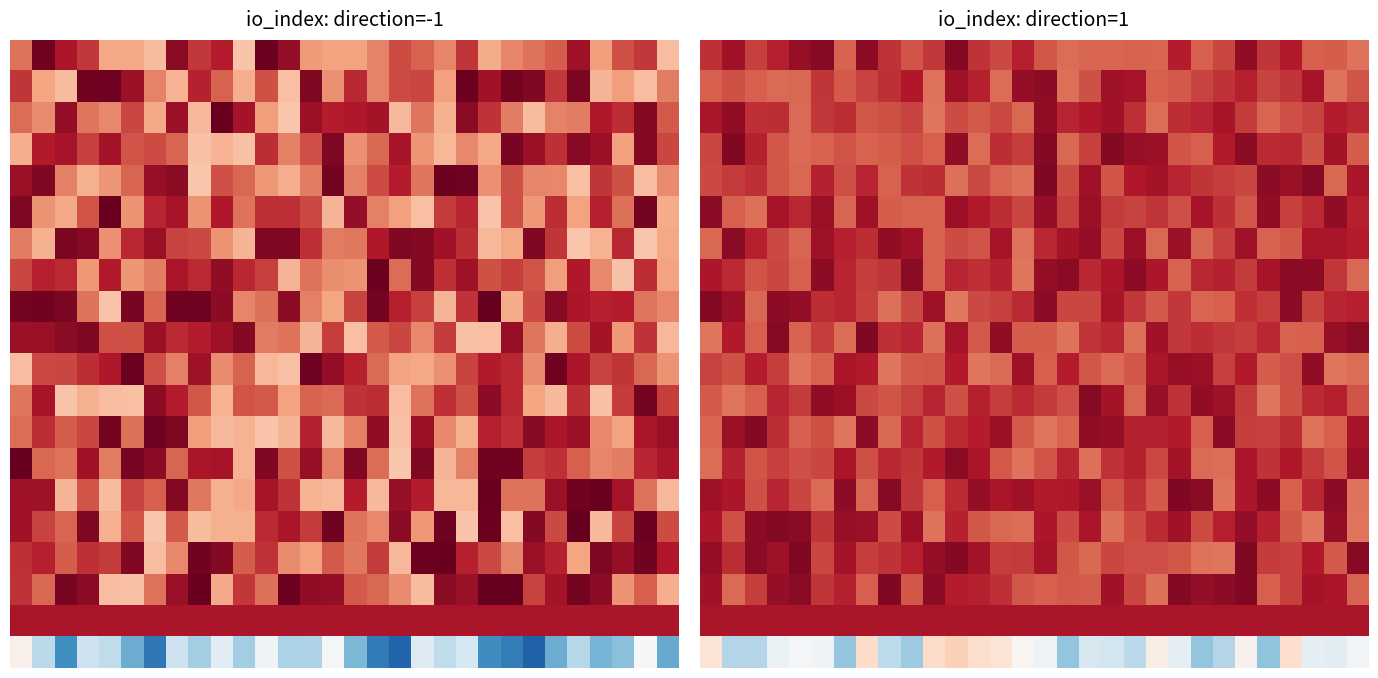

Count the number of data series in this chart.

20